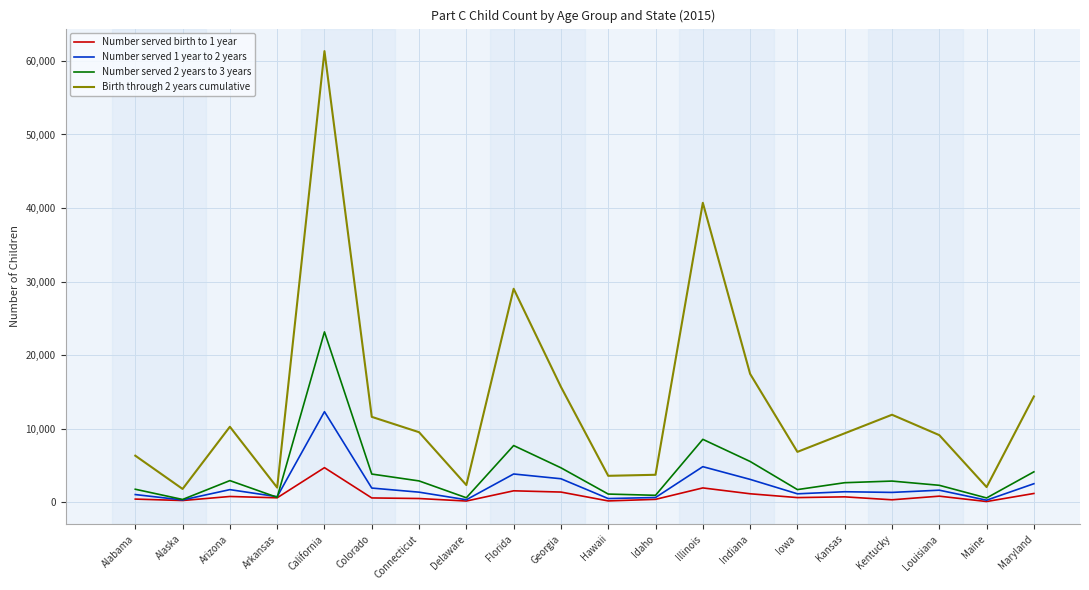

What is the approximate value of Birth through 2 years cumulative at Delaware?

2320